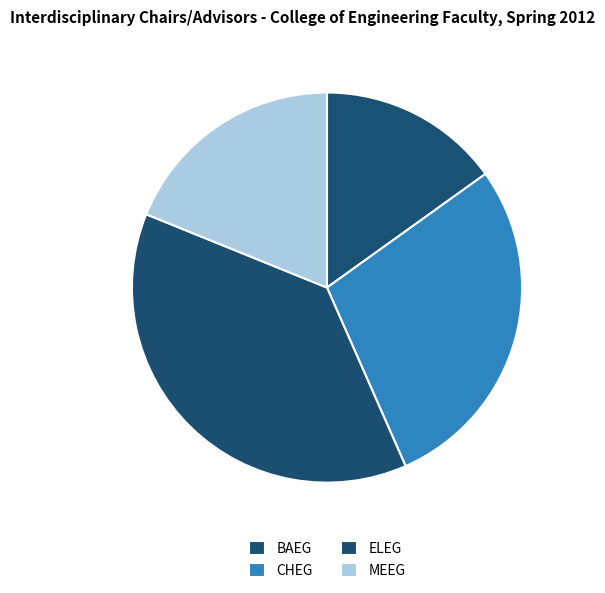

What percentage is the CHEG slice, to the nearest percent?

28%